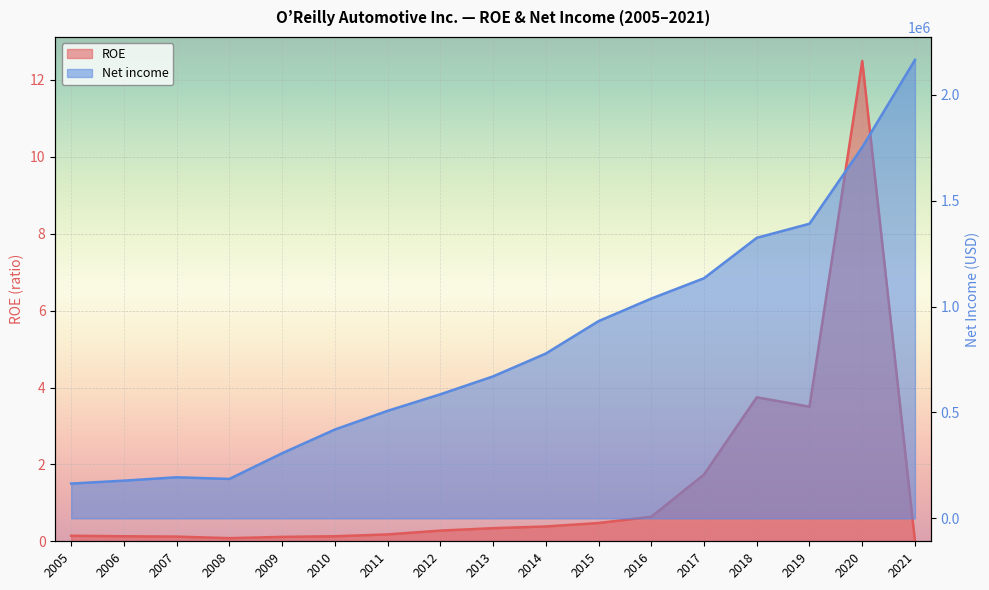

Reading left to right, extract all data points from this chart.

ROE: 0.1	0.1	0.1	0.1	0.1	0.1	0.2	0.3	0.3	0.4	0.5	0.6	1.7	3.7	3.5	12.5	0.0
Net income: 164266.0	178085.0	193988.0	186232.0	307498.0	419373.0	507673.0	585746.0	670292.0	778182.0	931216.0	1037691.0	1133804.0	1324487.0	1391042.0	1752302.0	2164685.0